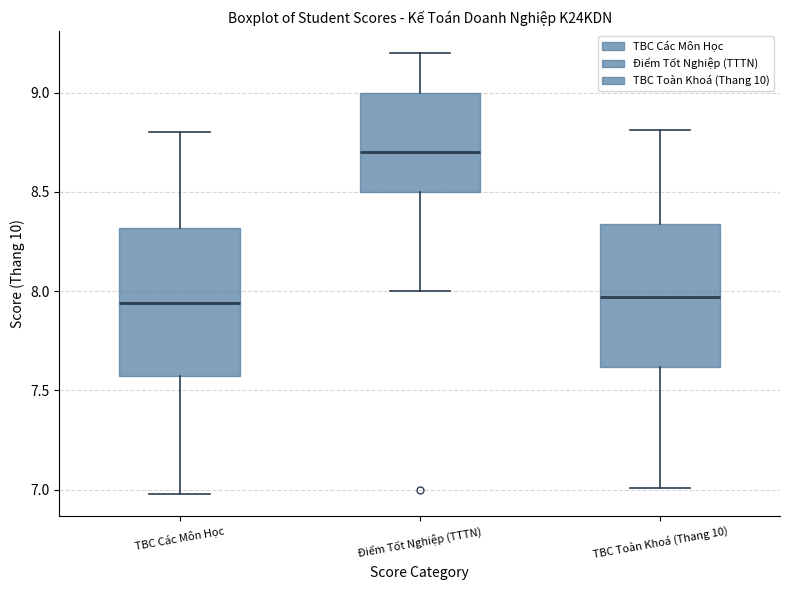

Reading left to right, read every box against the y-axis: the position of its median line, the range the box covers, and the ends of its whiskers. The values are not printed on the chart, so give them approximately, as read against the axis.

TBC Các Môn Học: median 7.95, box 7.55 to 8.30, whiskers 7.00 to 8.80
Điểm Tốt Nghiệp (TTTN): median 8.70, box 8.50 to 9.00, whiskers 8.00 to 9.20
TBC Toàn Khoá (Thang 10): median 7.95, box 7.60 to 8.35, whiskers 7.00 to 8.80